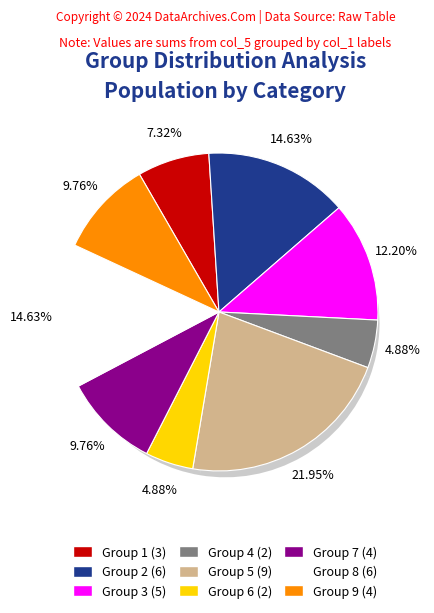

How many slices are in this pie chart?

9